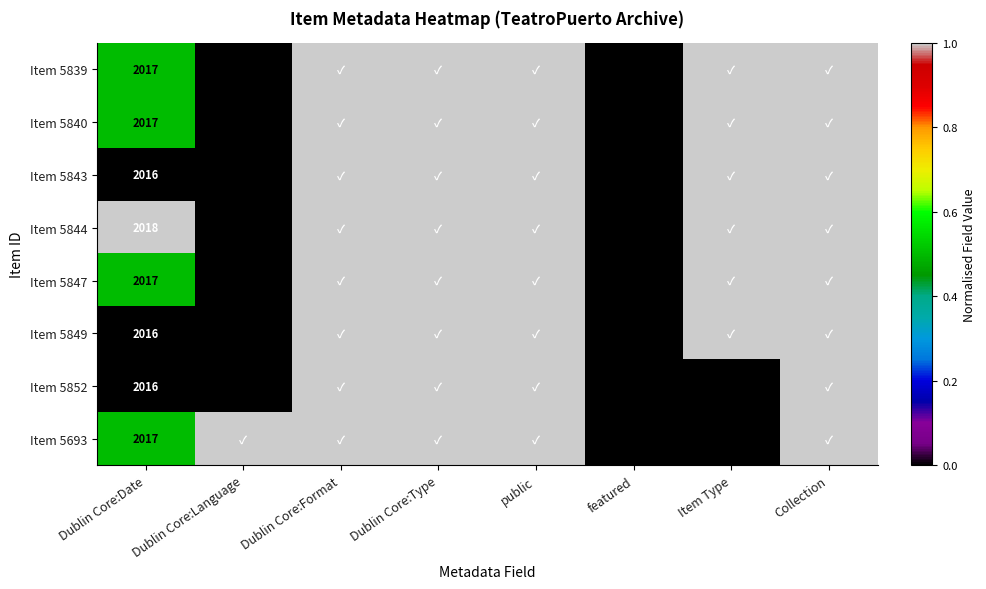

Is it true that Item 5847 equals 501 at Dublin Core:Date?

False